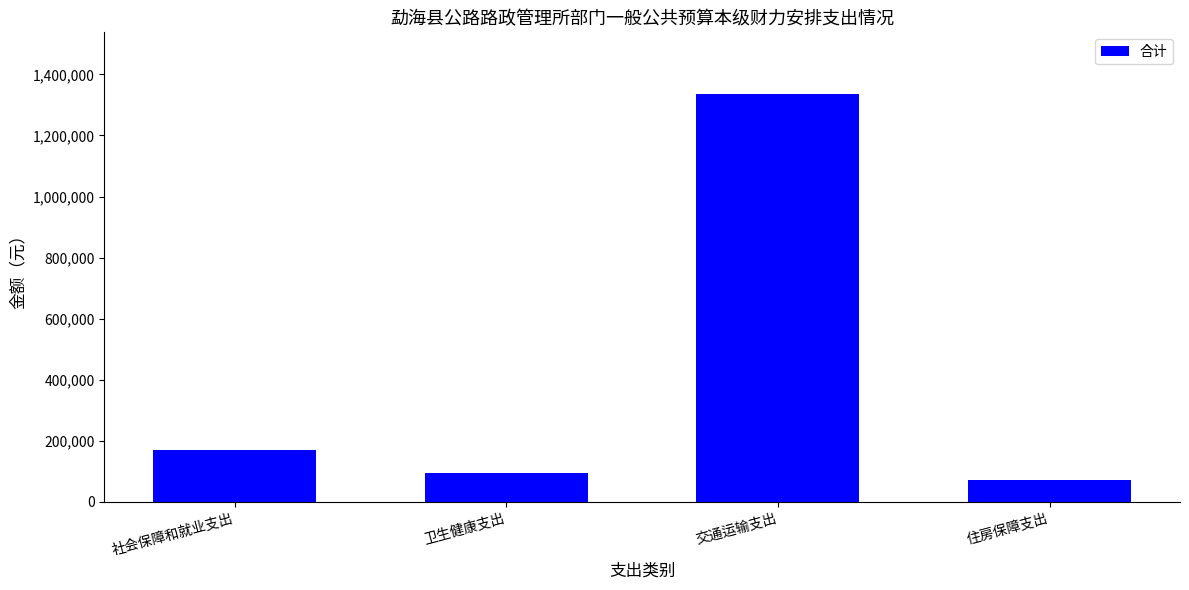

What is the difference between the values at 住房保障支出 and 社会保障和就业支出?

98987.5